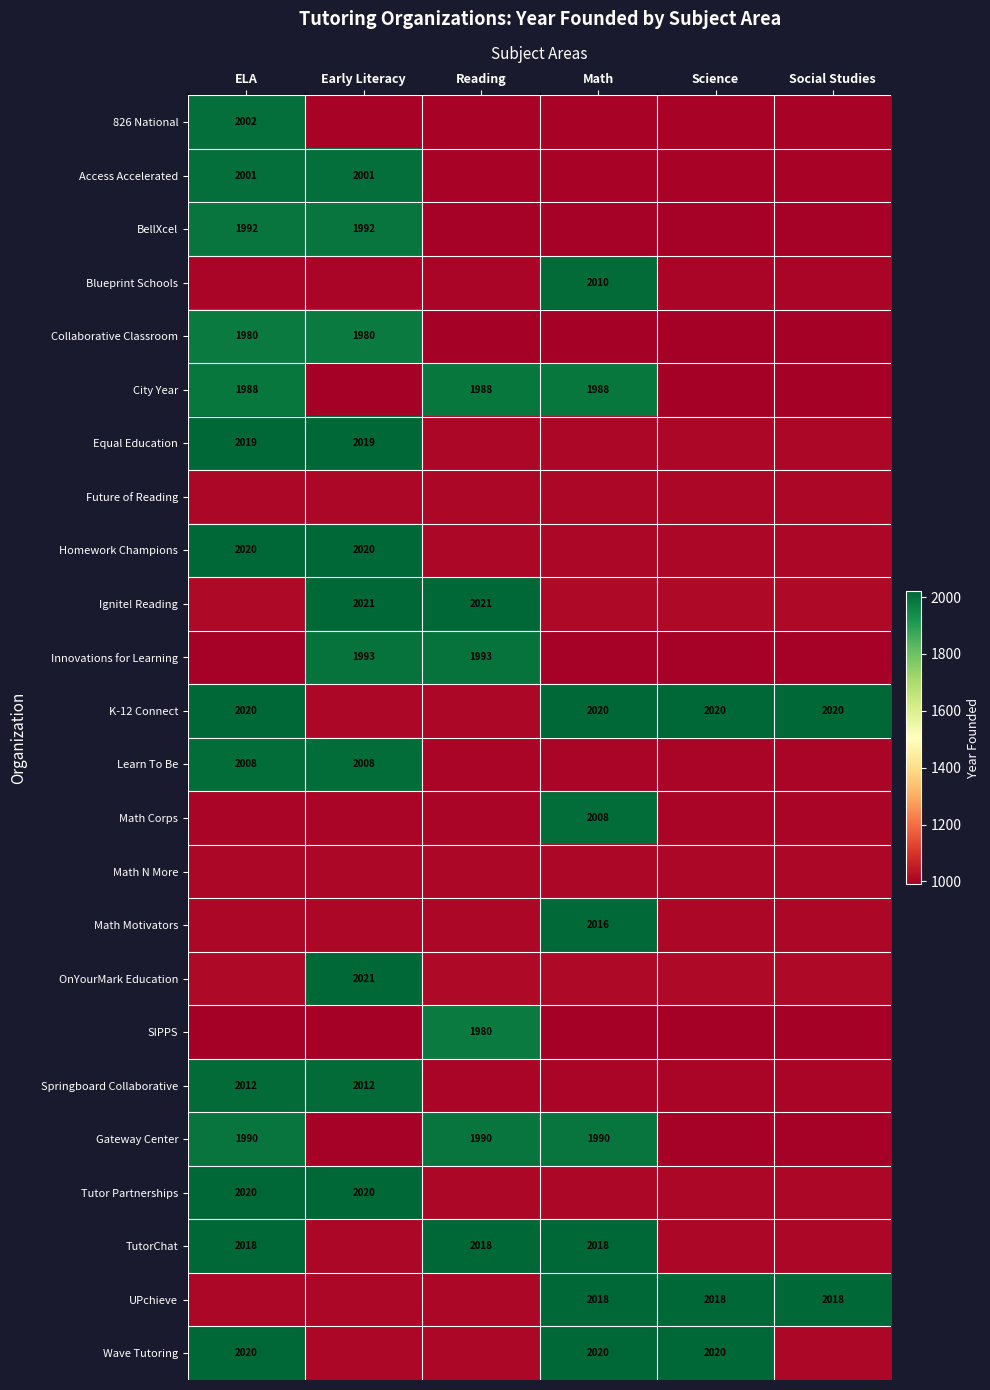

The TutorChat series shows 2018.0 at ELA. True or false?

True